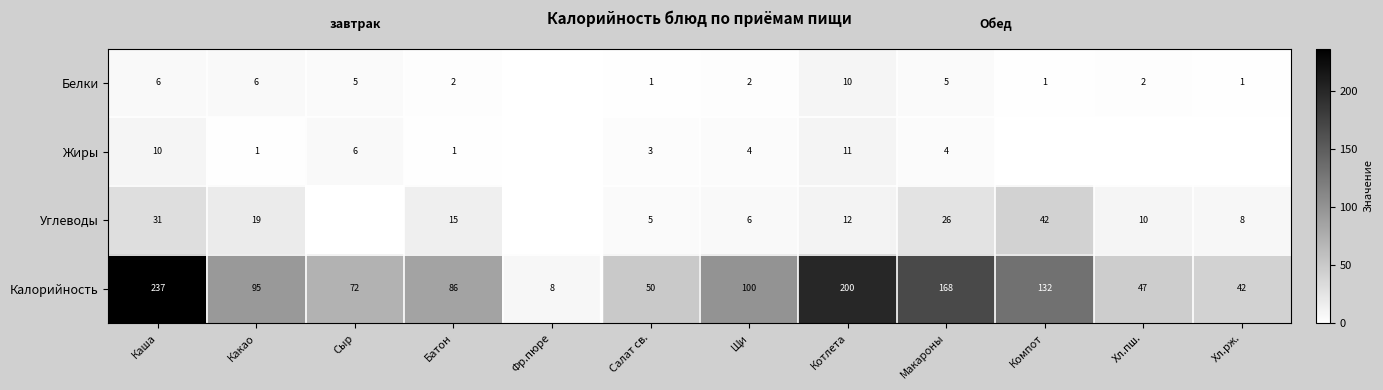

Which series changed the most between Каша and Какао?

Калорийность